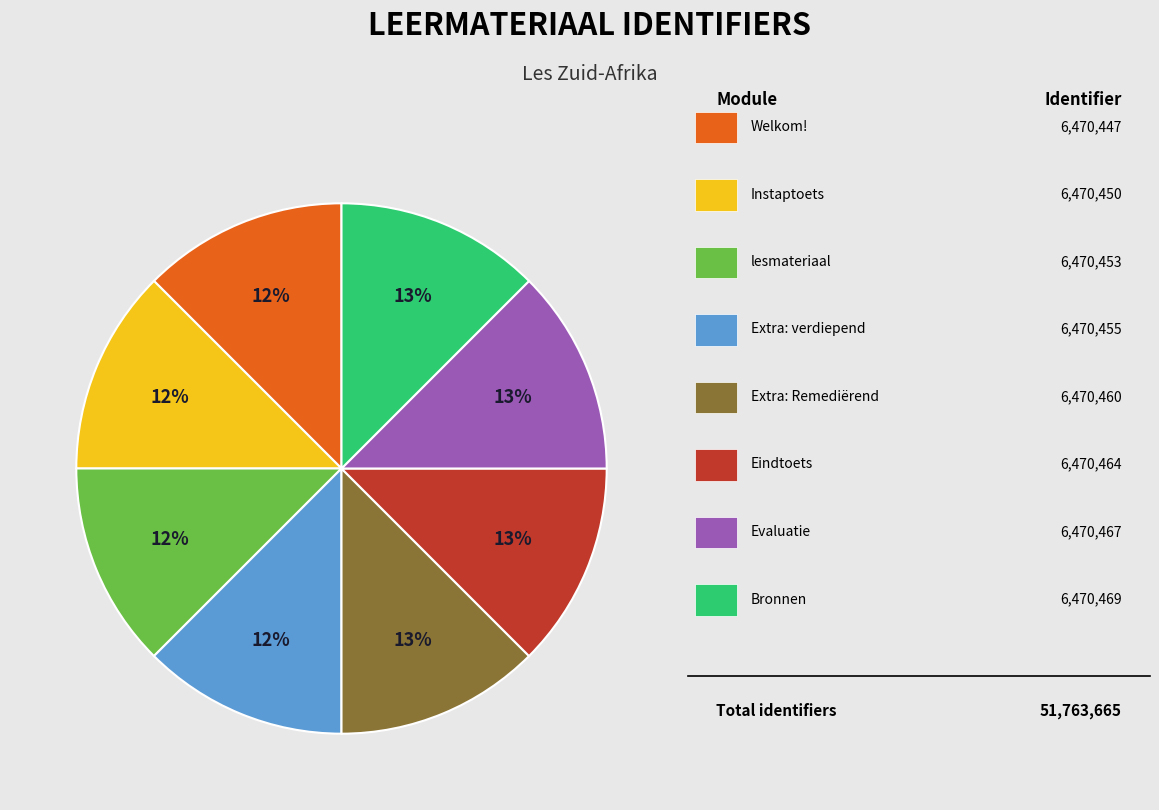

To the nearest percent, what is the average slice percentage?

12%